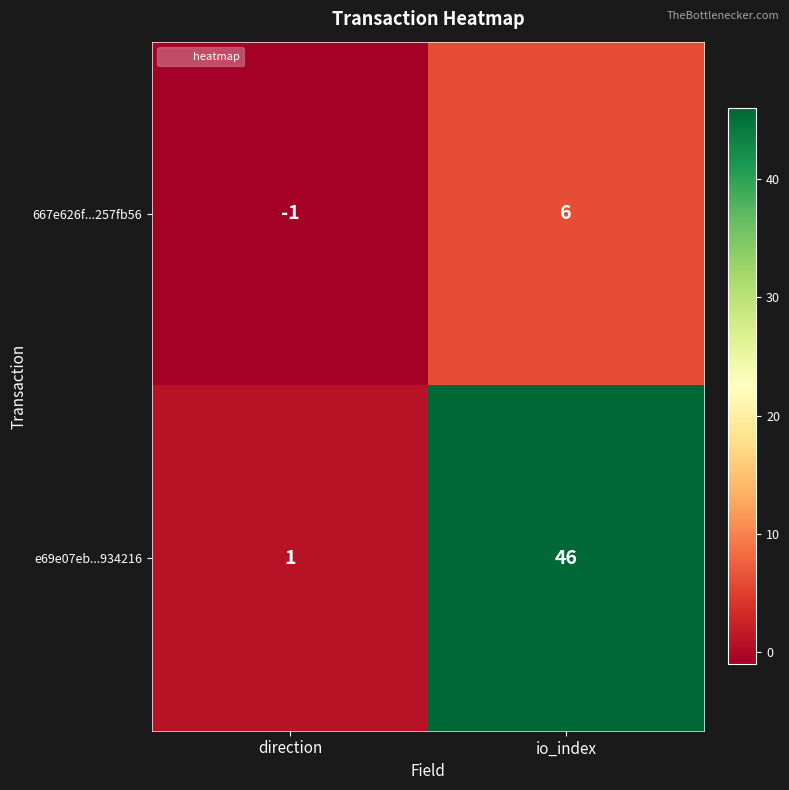

Between direction and io_index, which series saw the biggest shift?

e69e07eb...934216